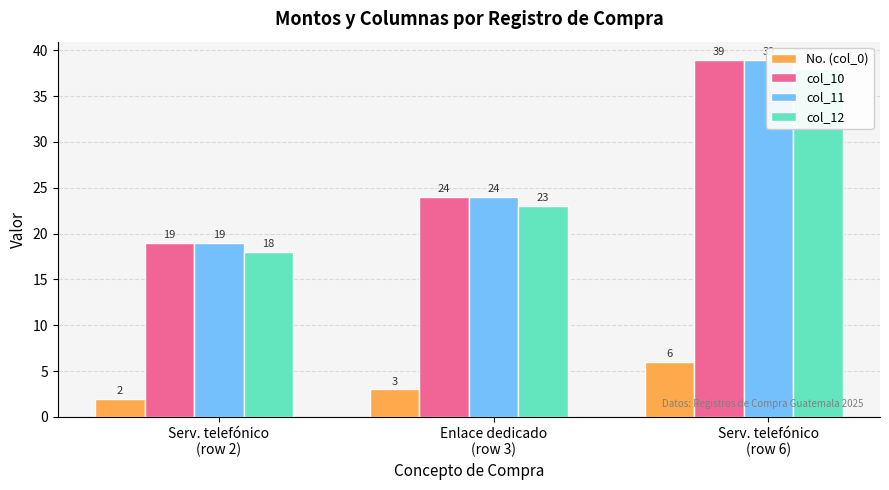

What are all the series names shown in the legend?

No. (col_0), col_10, col_11, col_12